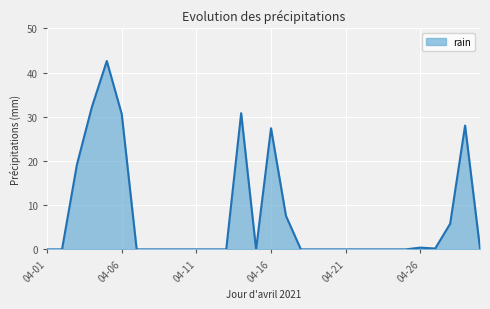

What is the greatest value displayed?

42.6